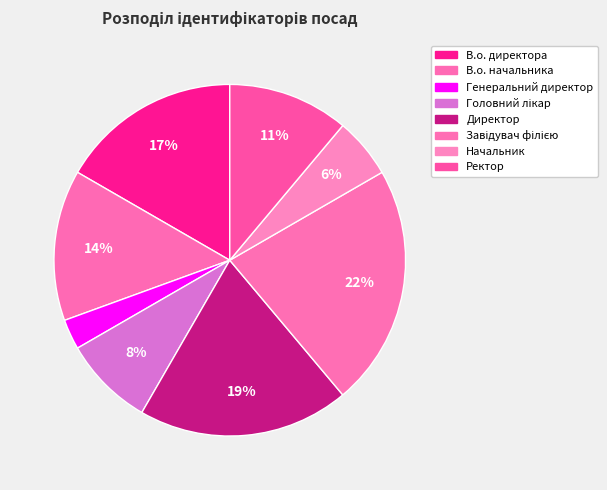

To the nearest percent, what is the combined percentage of Завідувач філією and Ректор?

33%